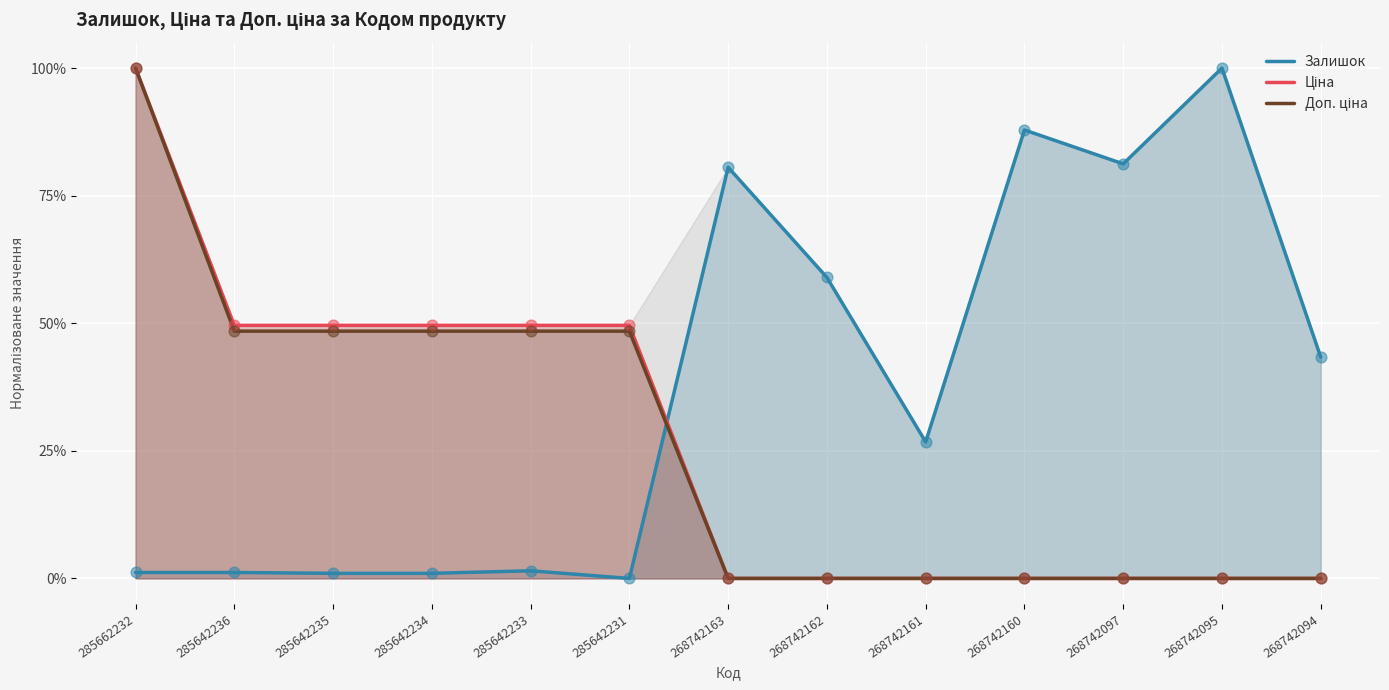

At how many categories does at least one series exceed 92?

2